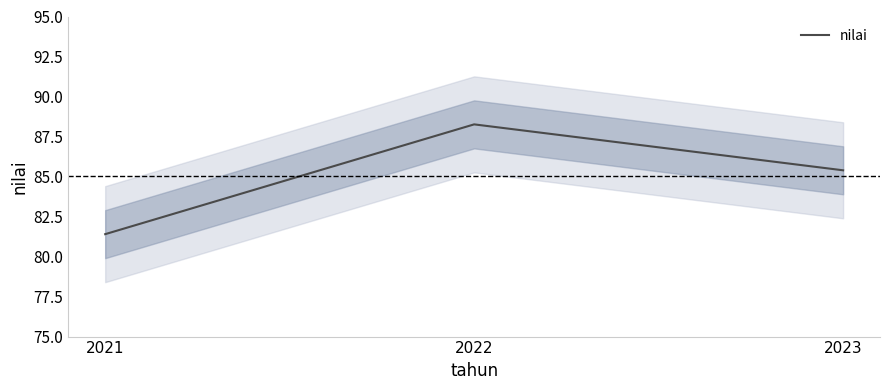

What is the minimum value shown in the chart?

81.4